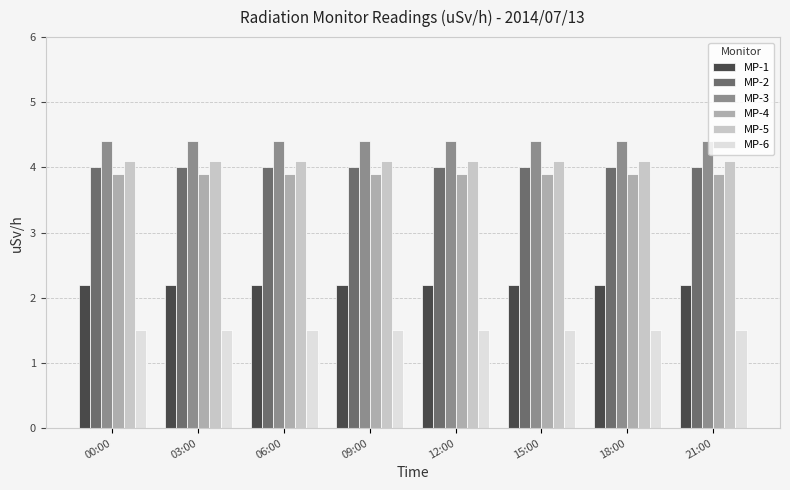

What is the total value across all series at 06:00?

20.1